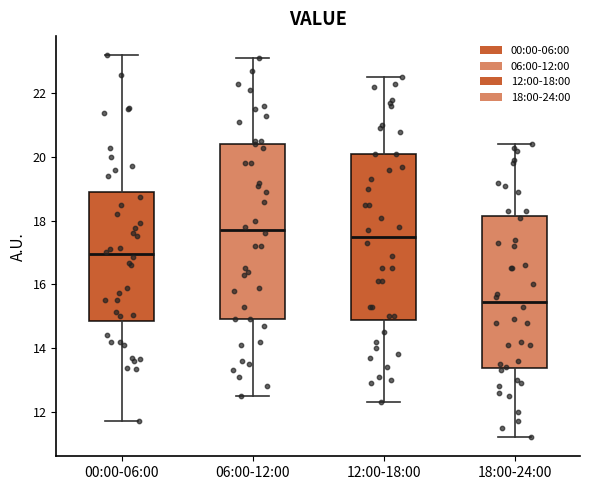

Where is the upper edge of the box for 00:00-06:00 on the y-axis? The values are not printed on the chart, so give them approximately, as read against the axis.

18.8